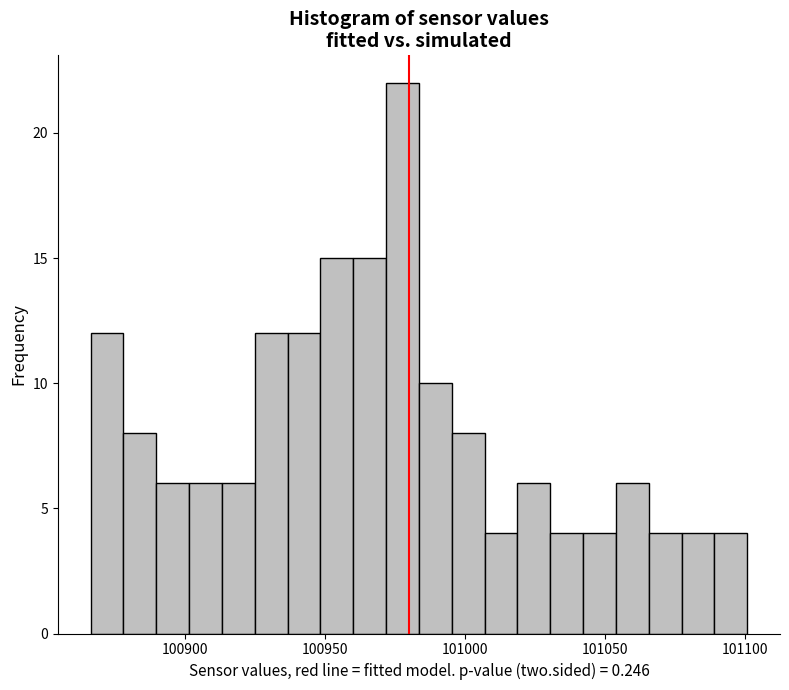

Around what value on the x-axis is the tallest bar? Give the approximate position of its centre, as read against the axis.

100980